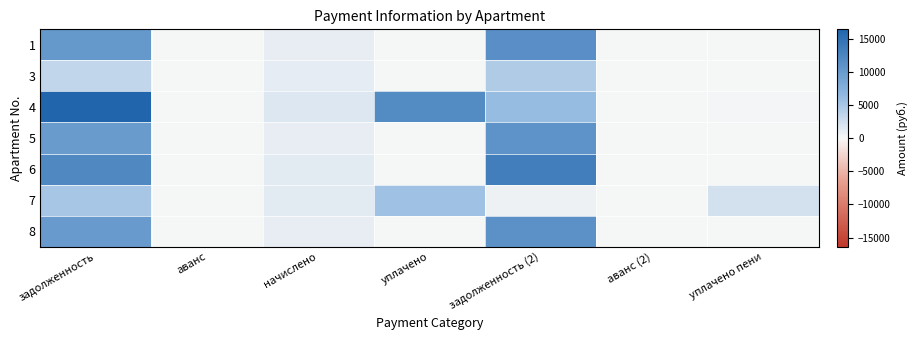

What is the difference between the highest and lowest values at начислено?

627.9